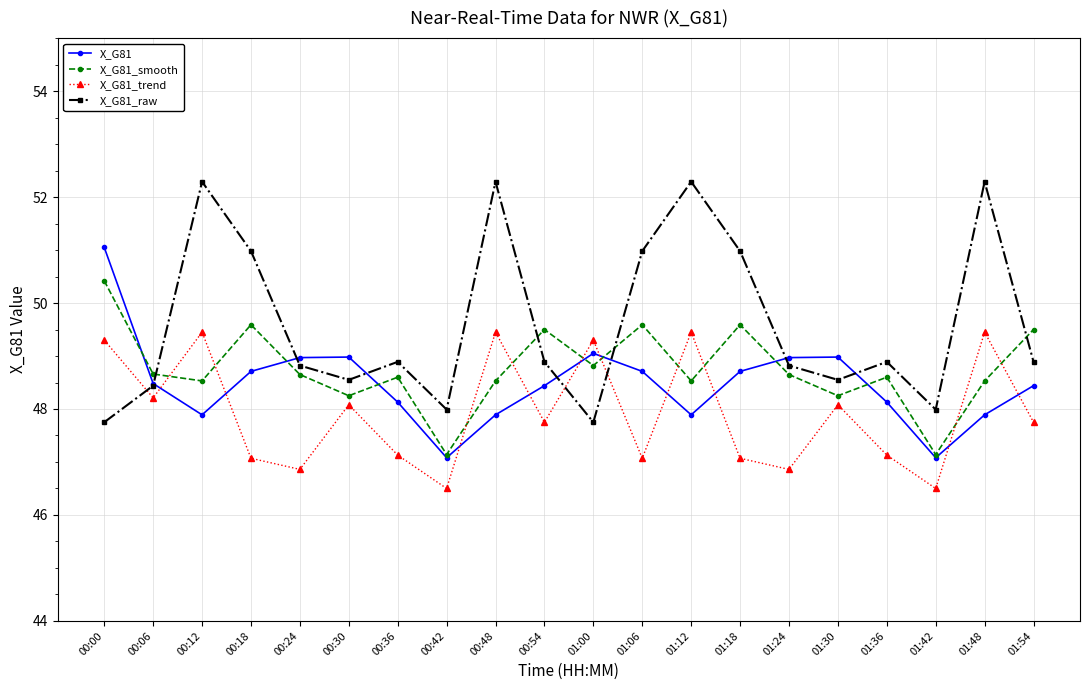

In X_G81_raw, how many points are lower than both neighbors (excluding endpoints)?

5